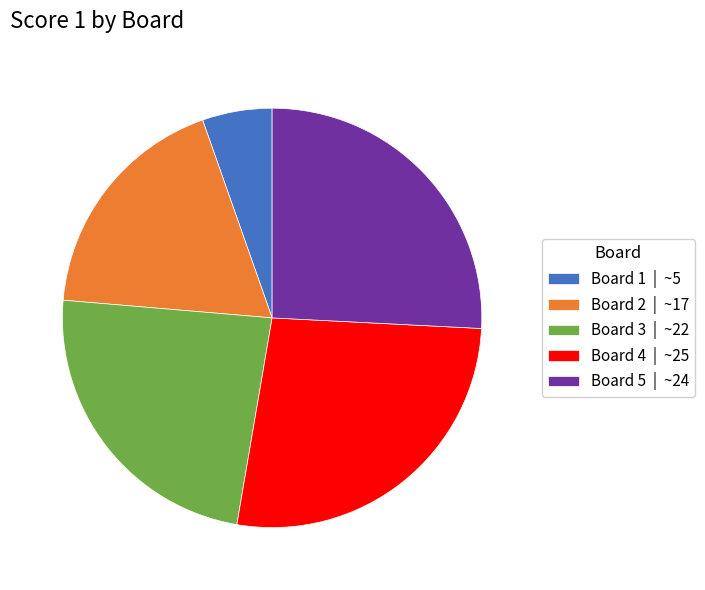

Approximately how many times larger is the value at Board 3 | ~22 compared to Board 2 | ~17?

1.3